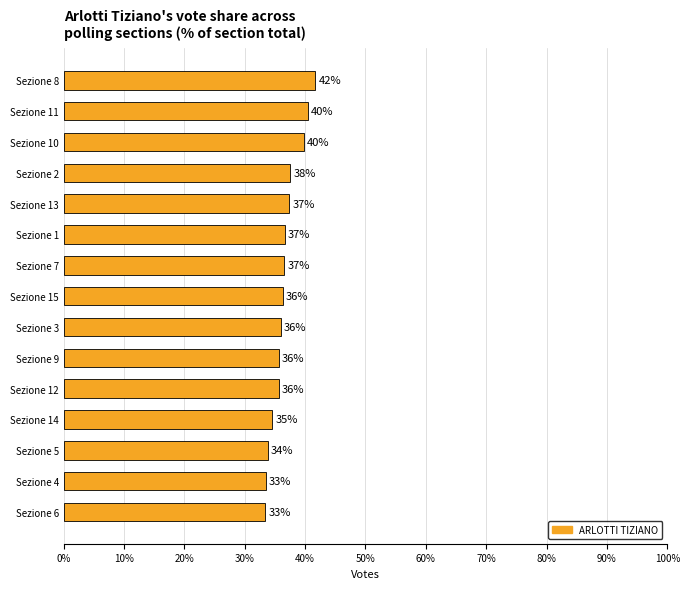

Are the bars horizontal?

Yes